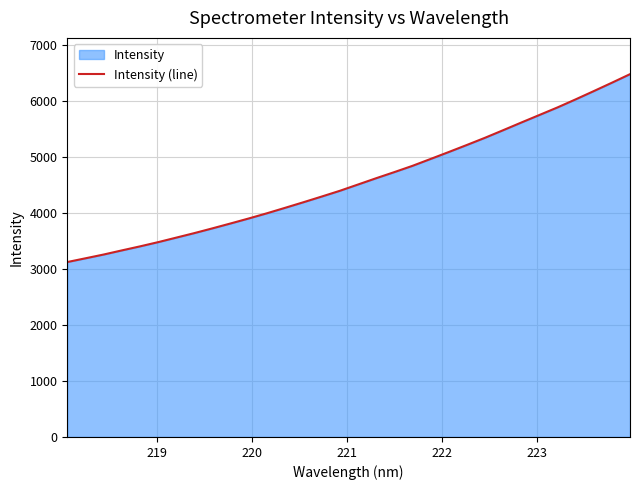

What is the smallest value displayed?

3124.8